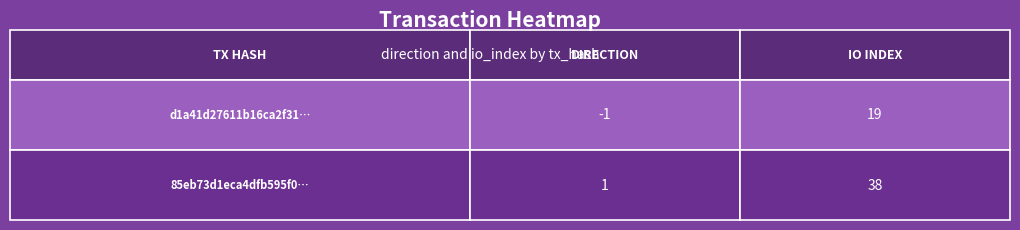

What is the spread (max minus min) of values at 1?

19